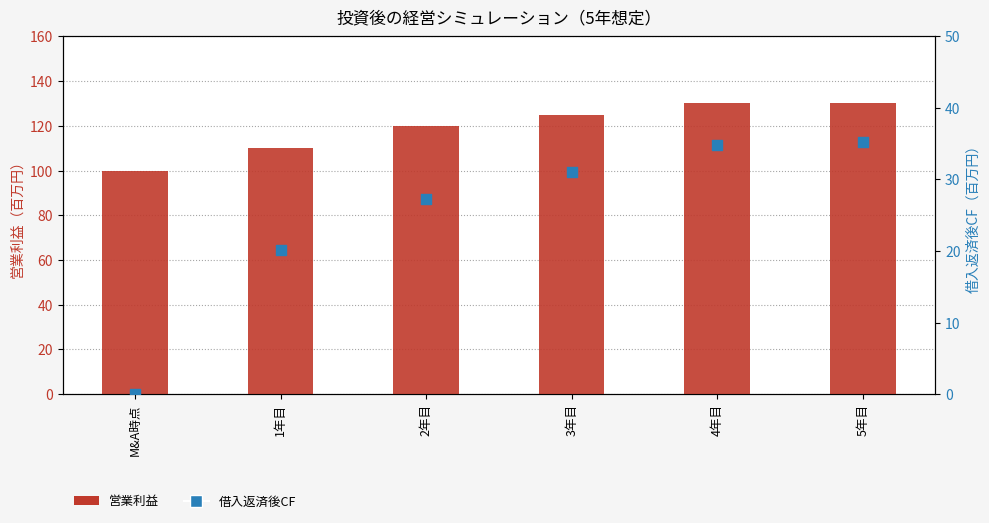

At which category is the sum across all series the highest?

5年目